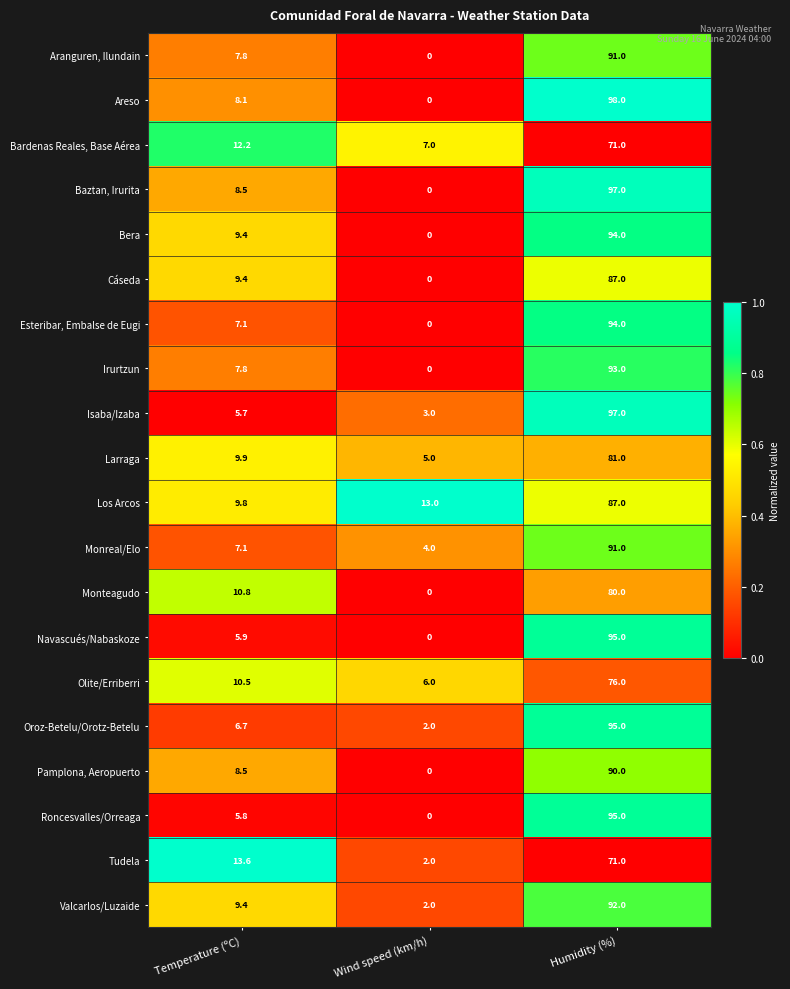

Between Temperature (ºC) and Wind speed (km/h), which series saw the biggest shift?

Tudela